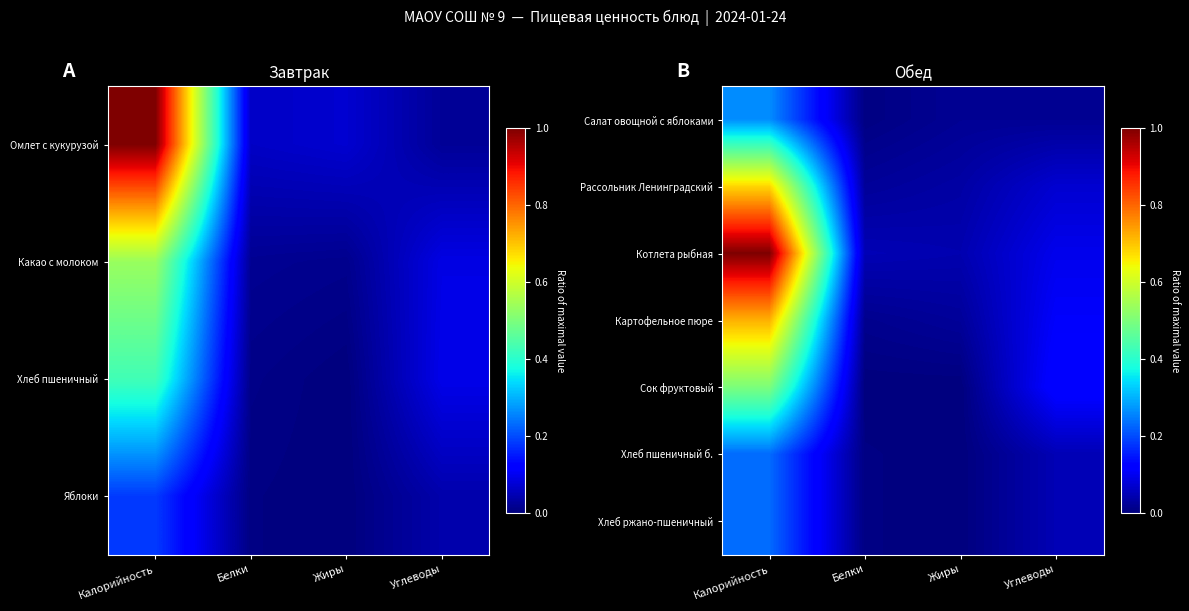

What is the sum of all Котлета рыбная values?

1.2